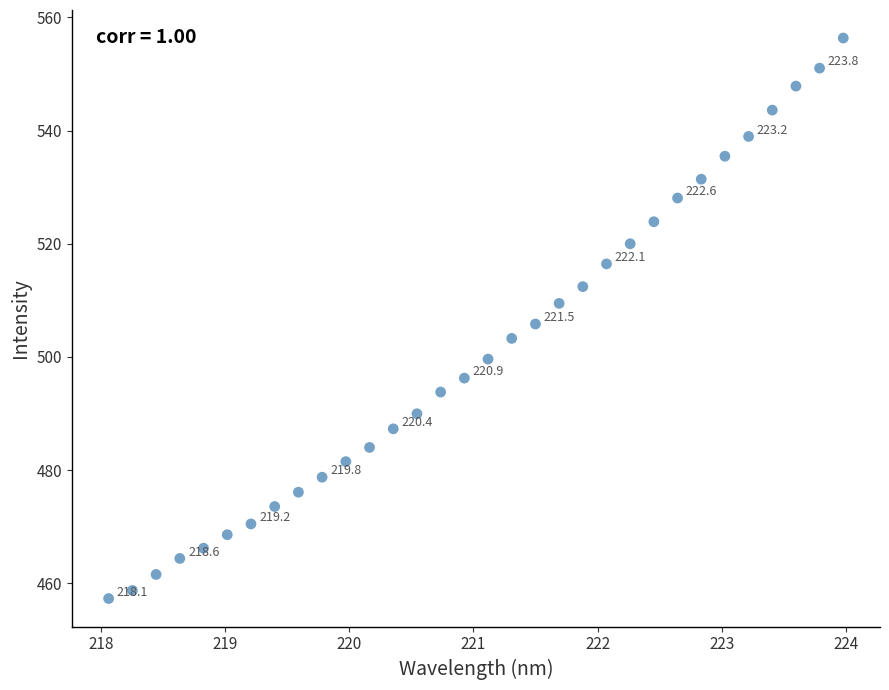

What is the range of Y values (max minus min)?

99.1